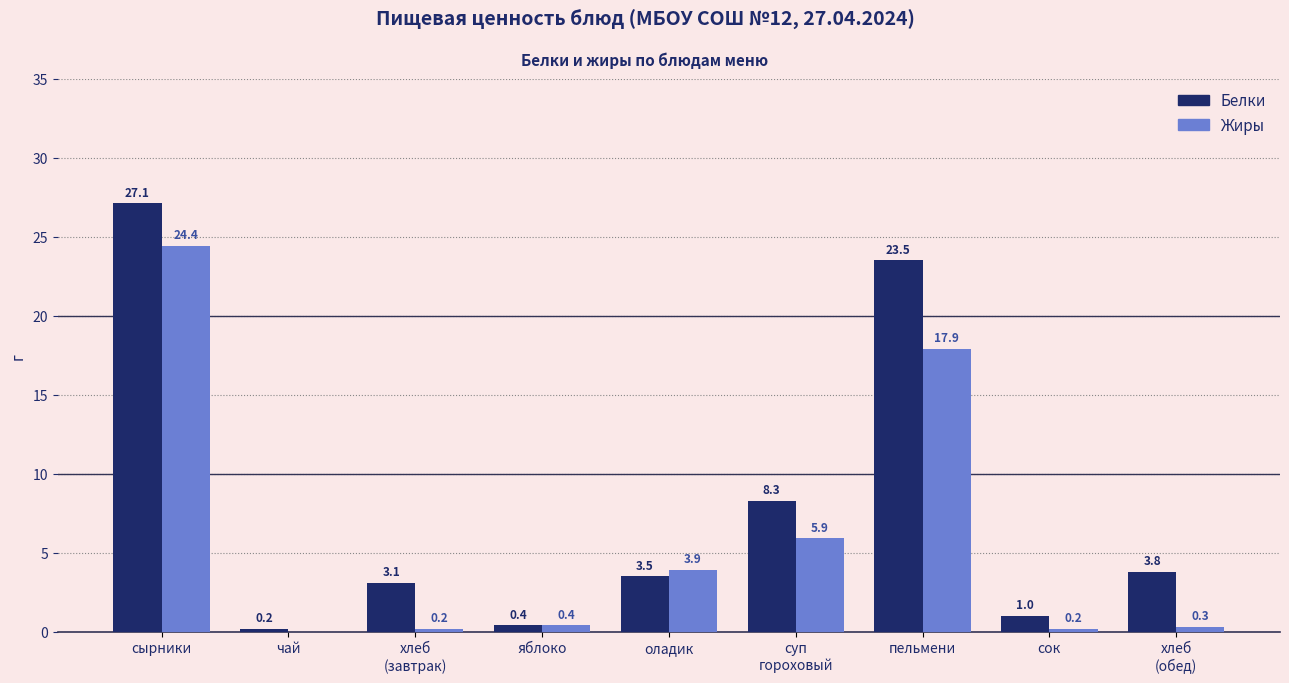

Between яблоко and оладик, which series saw the biggest shift?

Жиры